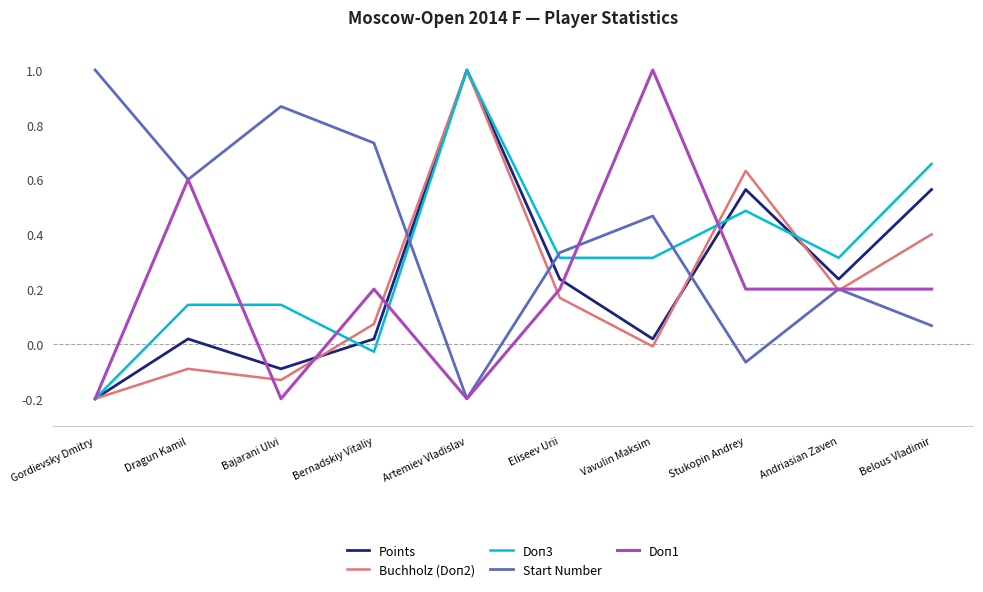

What position from the left is Bajarani Ulvi?

3